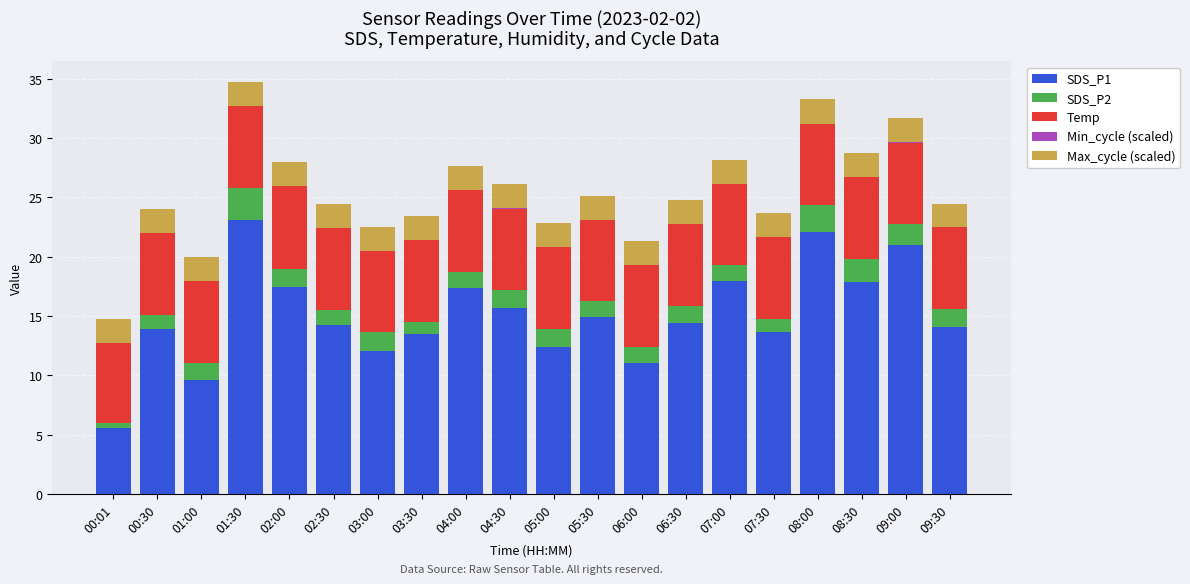

What is the maximum value for SDS_P1?

23.1